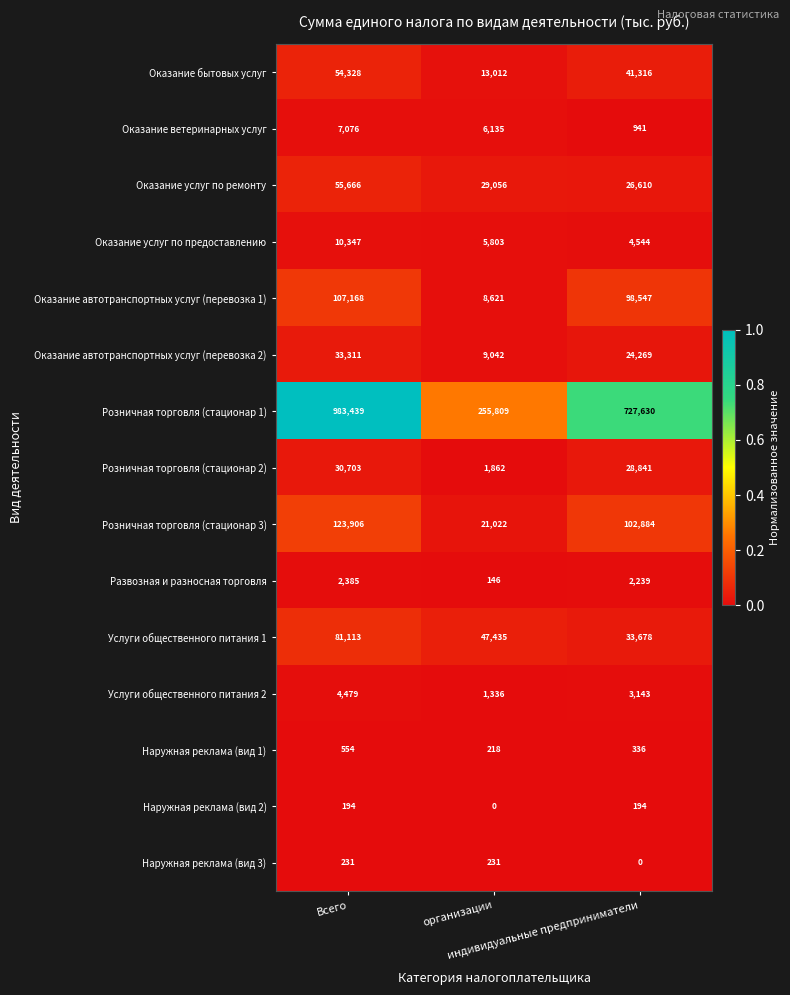

At how many categories does at least one series exceed 0?

3